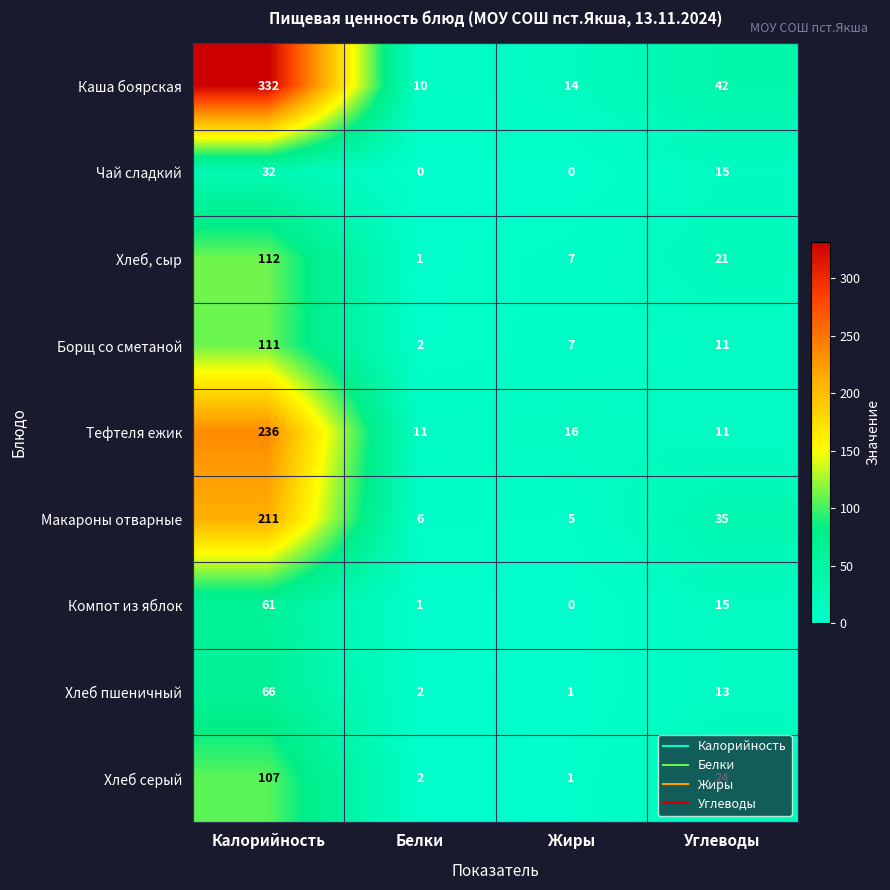

True or false: Чай сладкий has a value of 15 at Углеводы.

True